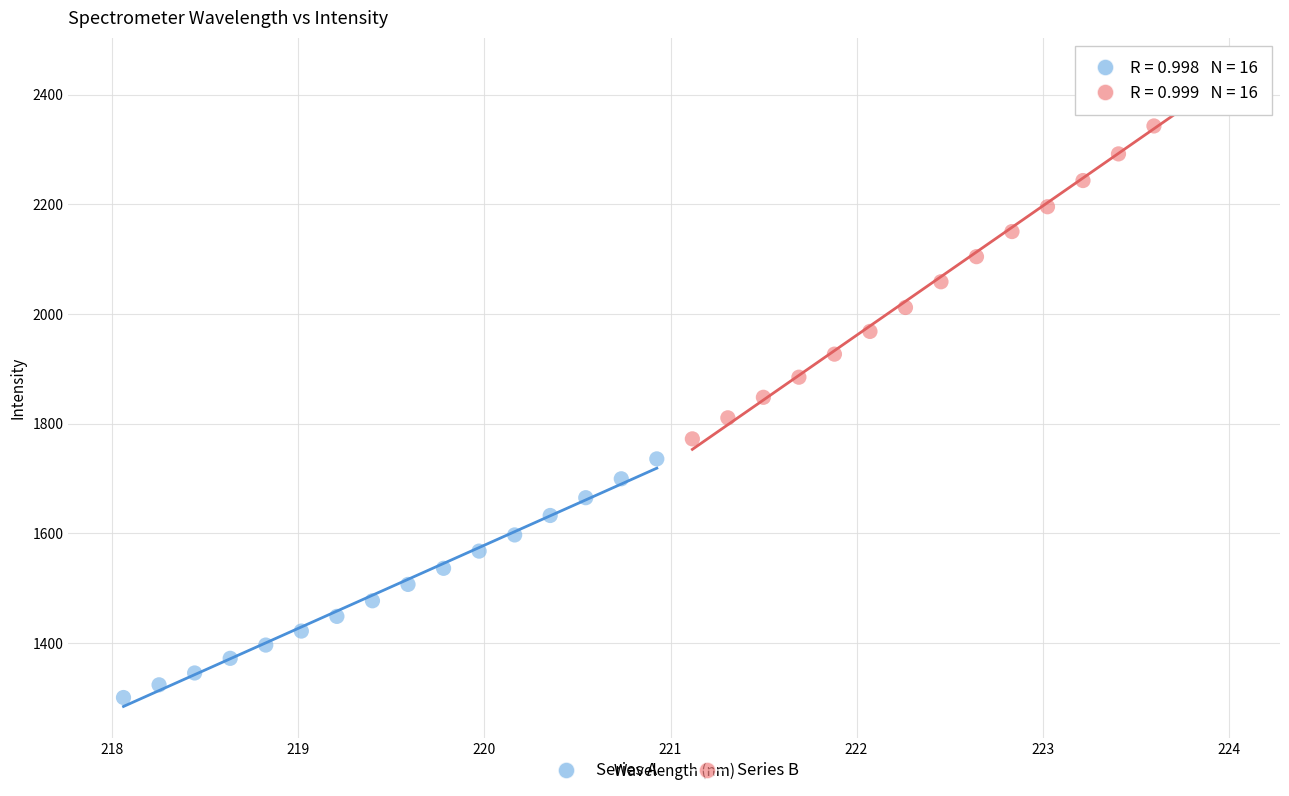

Which series has the widest spread of Y values?

Series B